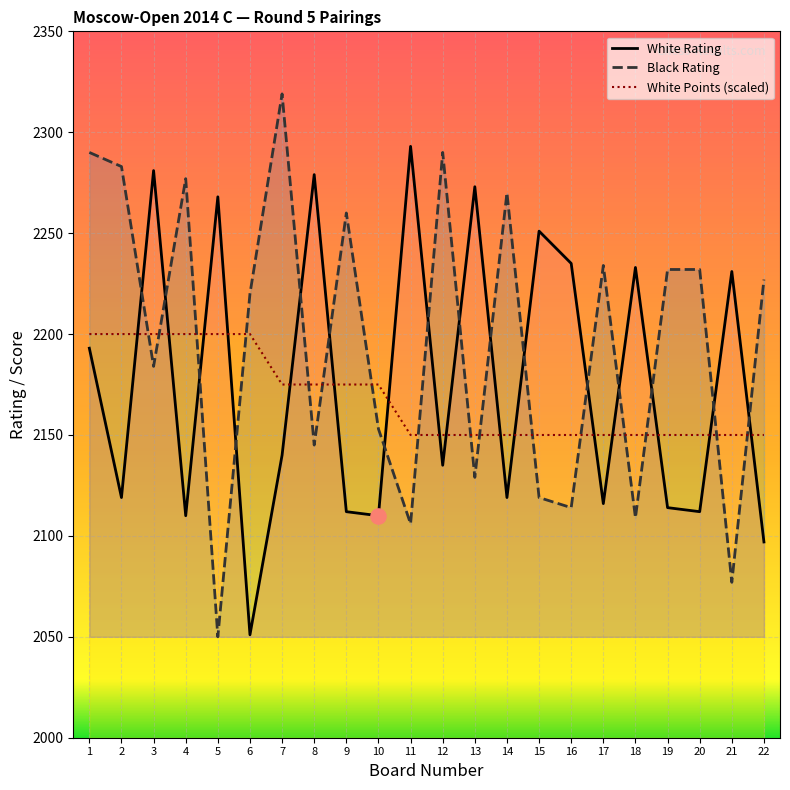

Which series reaches the maximum Y coordinate?

Black Rating